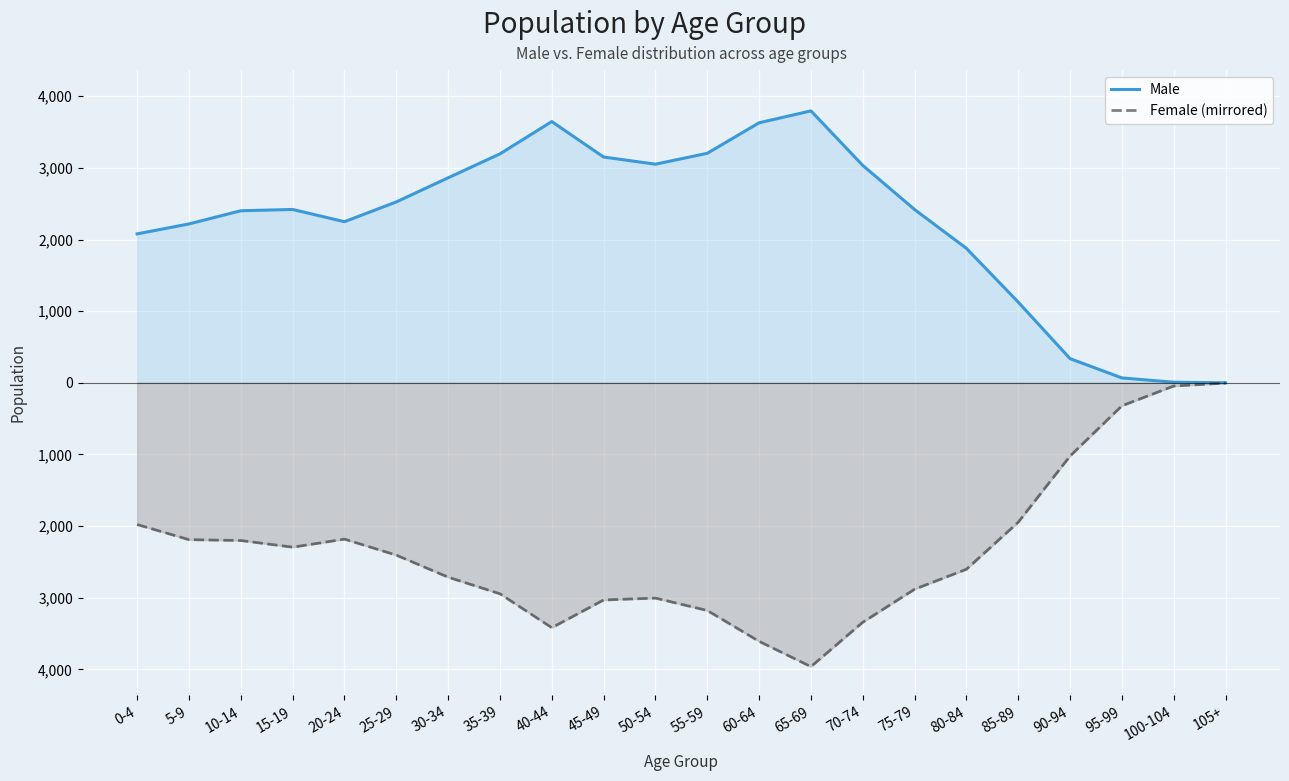

List the series in order of their overall mean, lowest first.

Female (mirrored), Male